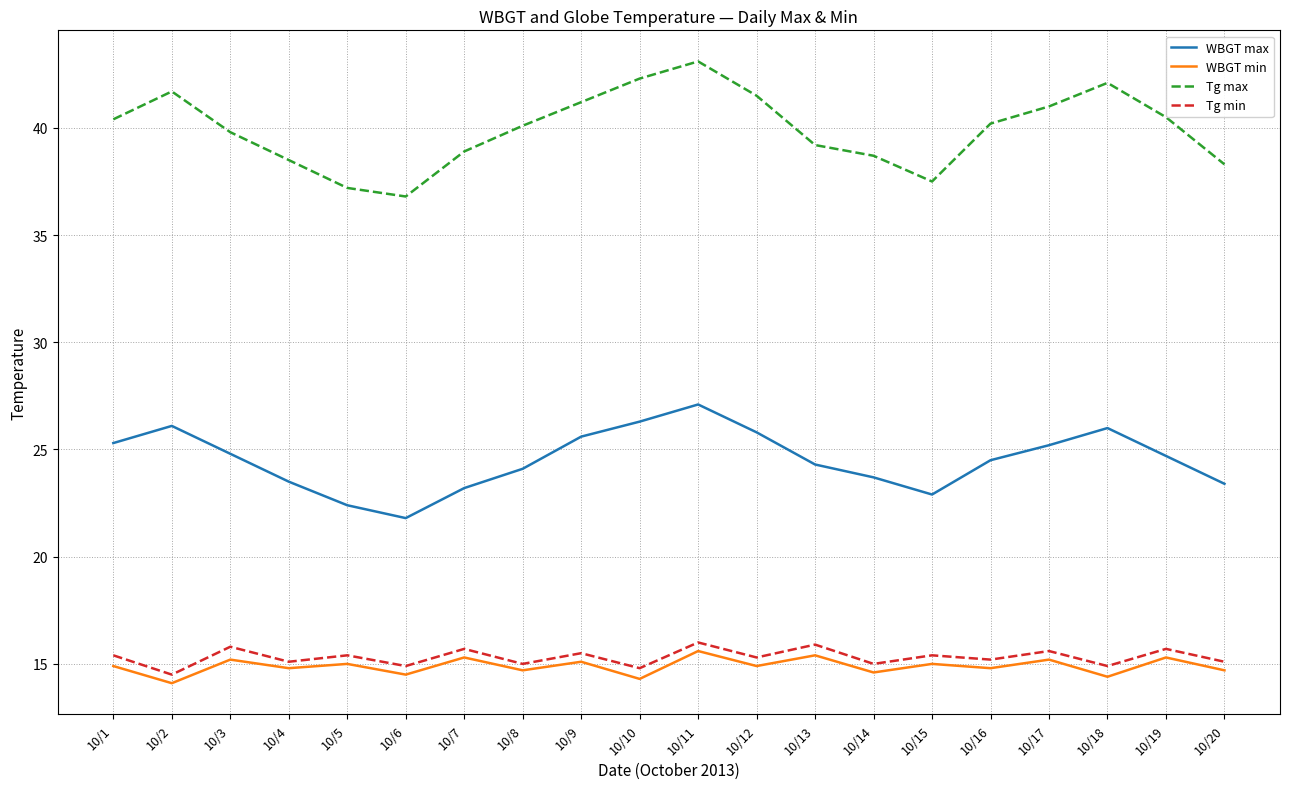

The WBGT max series shows 26.1 at 10/2. True or false?

True